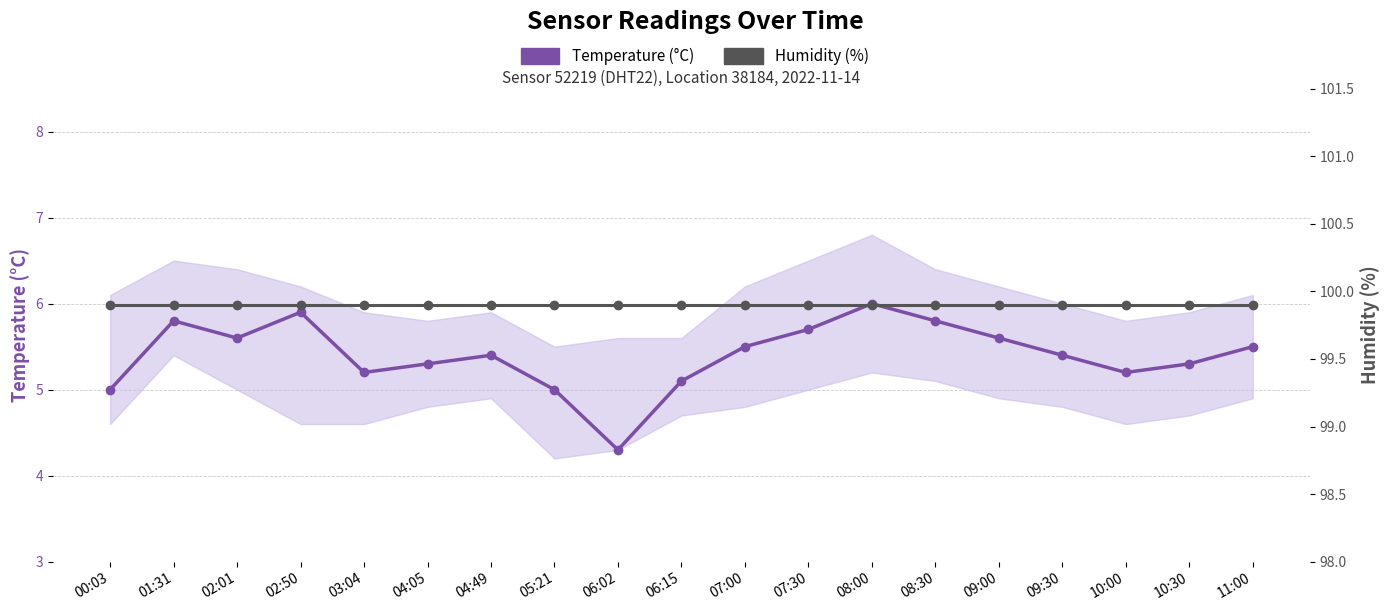

What is the difference between the second highest and second lowest values in the Temperature (°C) series?

0.9